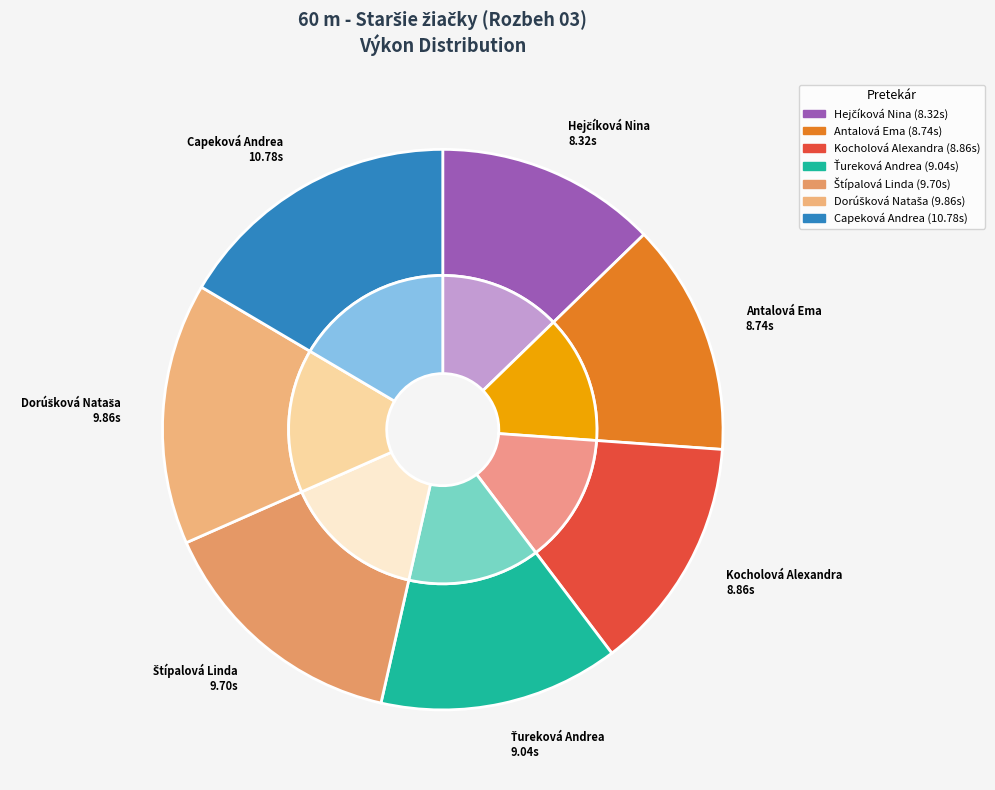

Combined, what portion of the pie is Ťureková Andrea and Capeková Andrea?

30.4%